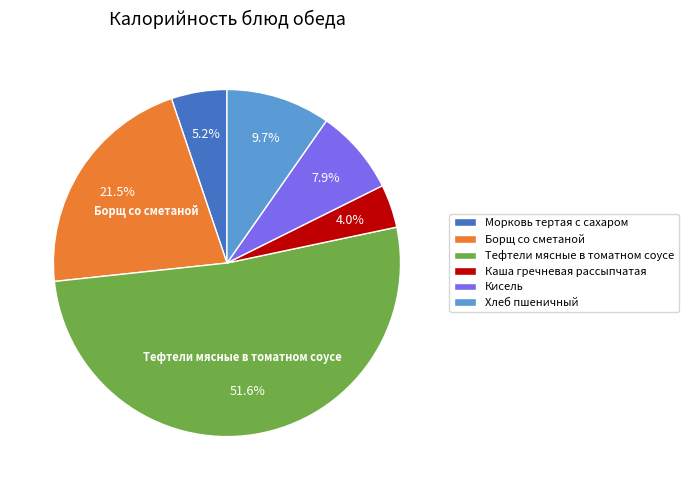

The Кисель slice represents 8% of the pie. True or false?

True